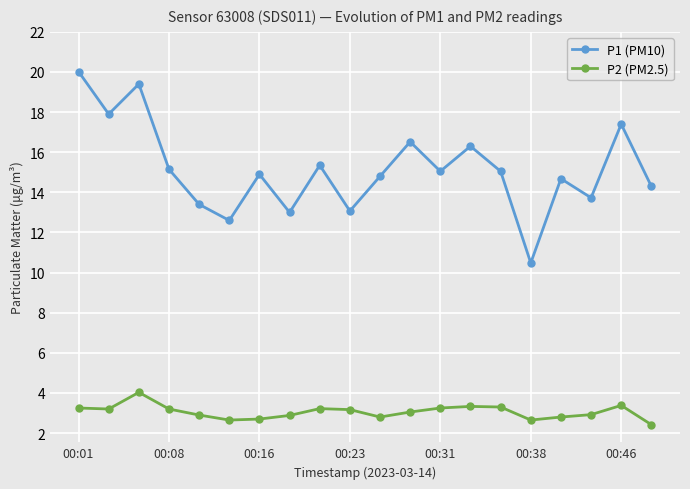

What is the value of the P2 (PM2.5) point at the 9th from the left?

3.2